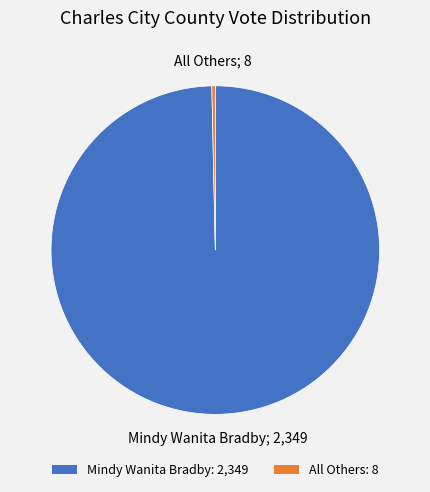

How many segments does this pie chart have?

2